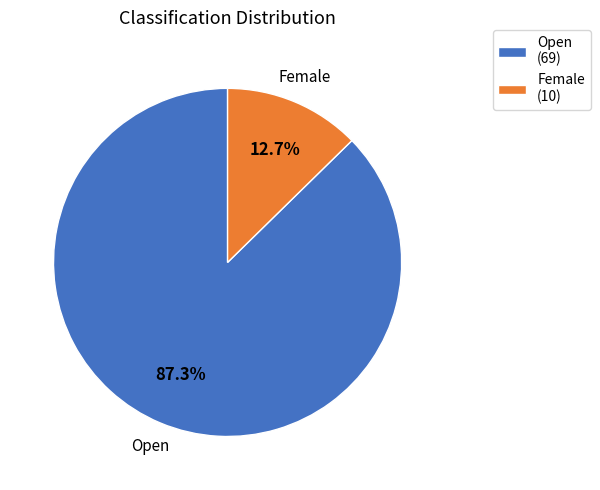

How much of the chart is everything except Female (10)?

87.3%